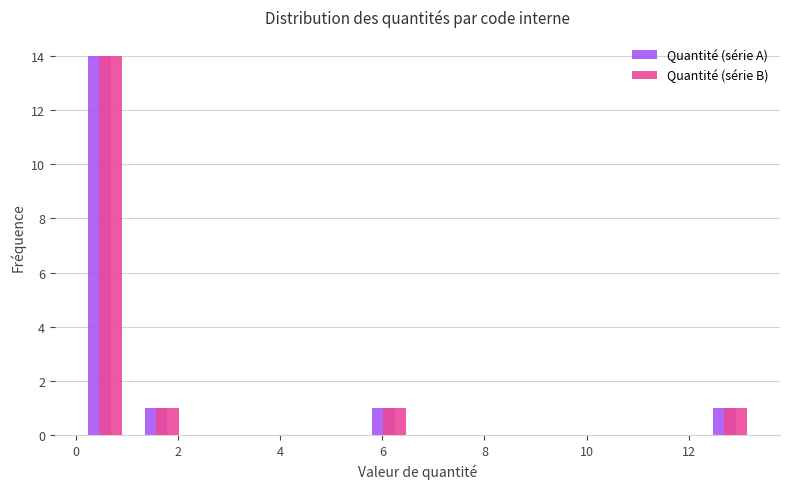

Reading left to right, list every range on the x-axis with the height of the bar of each series over it. Neither the bar edges nor the heights are printed on the chart, so give them approximately, as read against the axes.

0.0 to 1.2: Quantité (série A)=14	Quantité (série B)=14
1.2 to 2.2: Quantité (série A)=1	Quantité (série B)=1
2.2 to 3.4: Quantité (série A)=0	Quantité (série B)=0
3.4 to 4.4: Quantité (série A)=0	Quantité (série B)=0
4.4 to 5.6: Quantité (série A)=0	Quantité (série B)=0
5.6 to 6.6: Quantité (série A)=1	Quantité (série B)=1
6.6 to 7.8: Quantité (série A)=0	Quantité (série B)=0
7.8 to 9.0: Quantité (série A)=0	Quantité (série B)=0
9.0 to 10.0: Quantité (série A)=0	Quantité (série B)=0
10.0 to 11.2: Quantité (série A)=0	Quantité (série B)=0
11.2 to 12.2: Quantité (série A)=0	Quantité (série B)=0
12.2 to 13.4: Quantité (série A)=1	Quantité (série B)=1